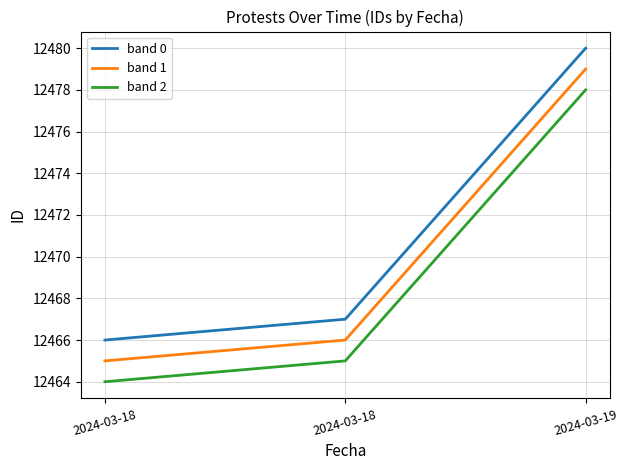

What is the sum of the band 2 values at 2024-03-19 and 2024-03-18?

24943